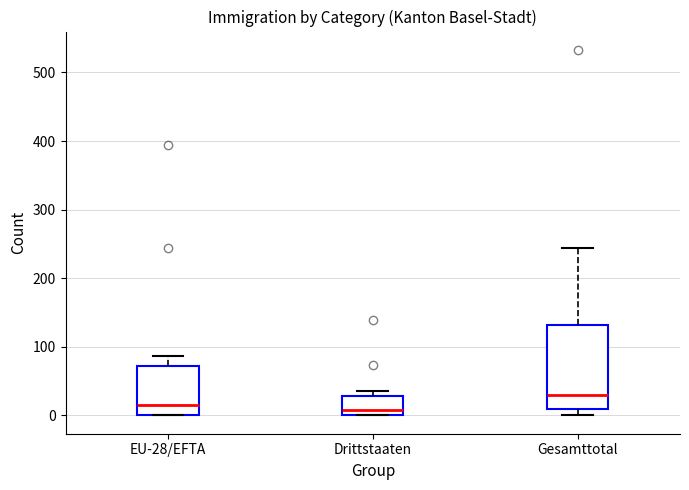

Comparing the boxes themselves (not the whiskers), which one is the tallest?

Gesamttotal